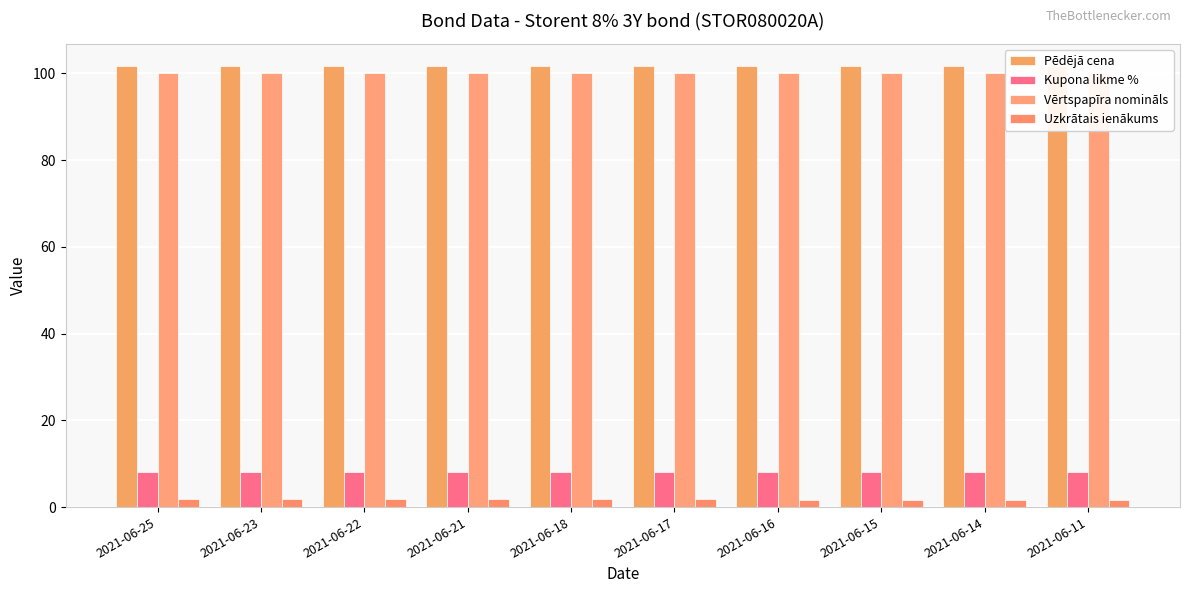

The value of Kupona likme % at 2021-06-23 is 4.1. True or false?

False